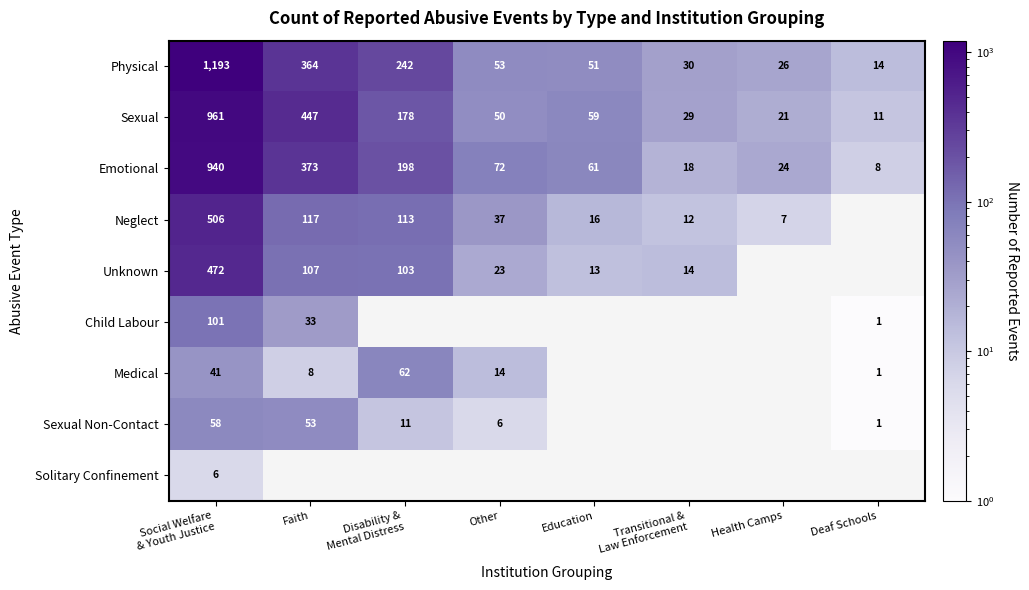

The Unknown series shows 107 at Faith. True or false?

True